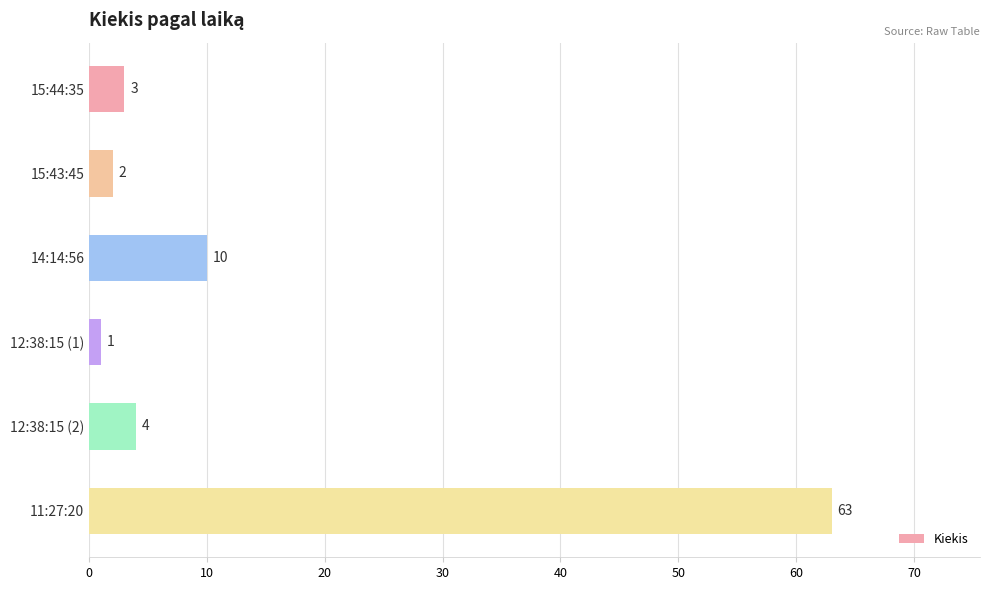

Approximately how many times larger is the value at 14:14:56 compared to 15:43:45?

5.0